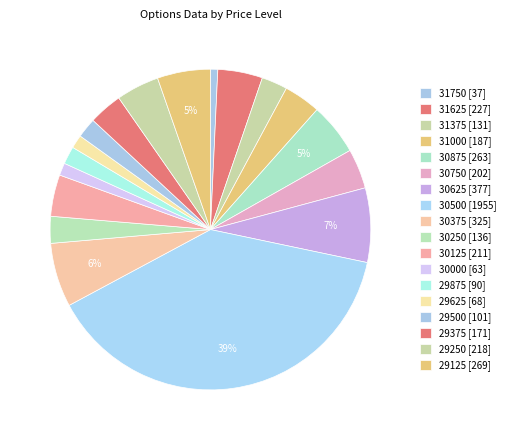

Is it true that 31625 is 5% of the pie?

True